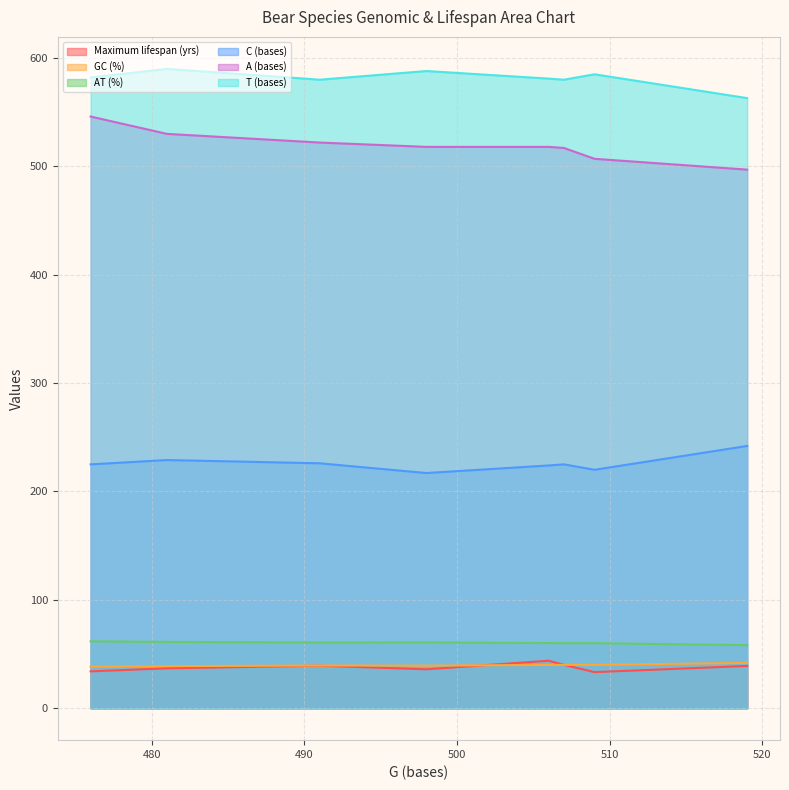

Between Melursus ursinus and Ursus thibetanus, which series saw the biggest shift?

A (bases)